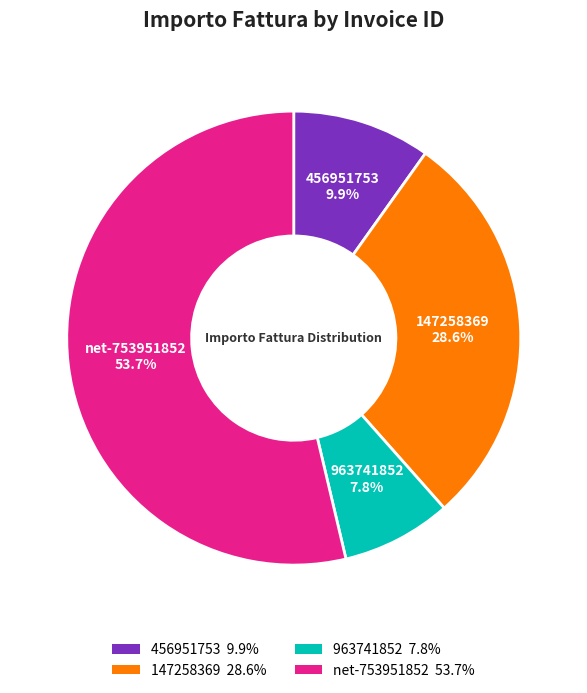

To the nearest percent, what is the difference between the 147258369 and 456951753 slice percentages?

19%